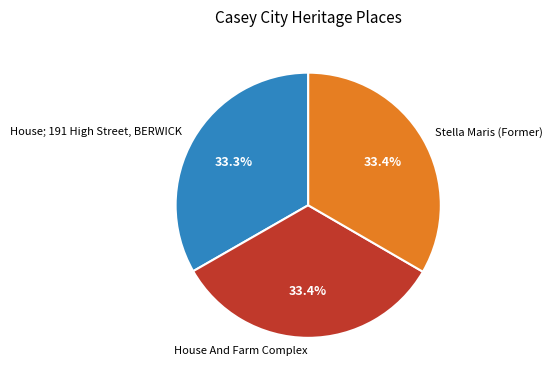

What is the ratio of the value at House; 191 High Street, BERWICK to the value at House And Farm Complex?

1.0